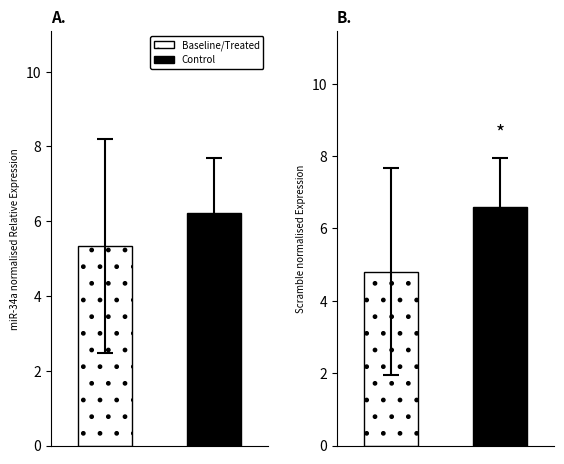

Which series changed the most between 5 and 8?

Baseline/Treated